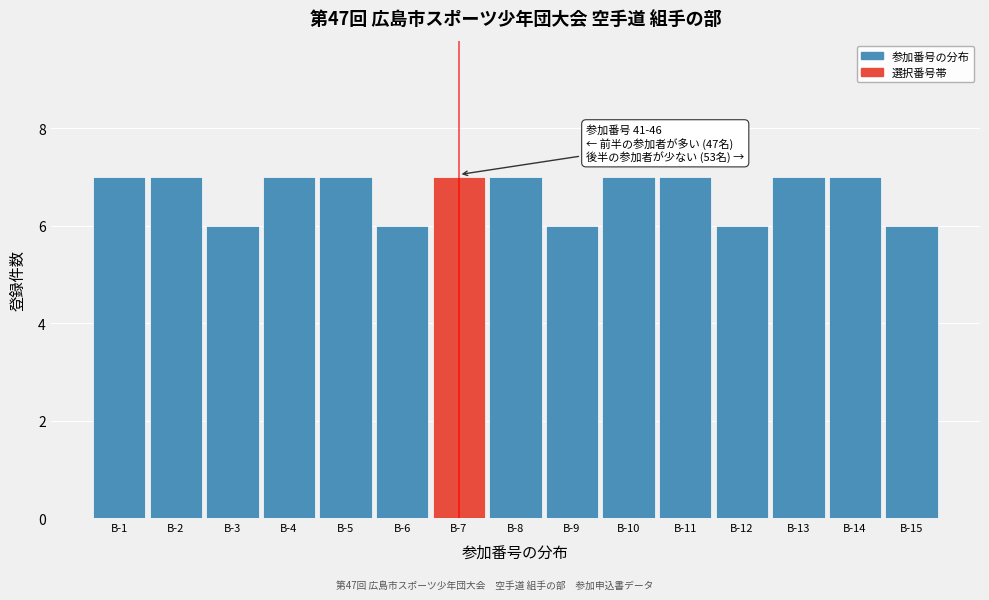

Reading left to right, what are all the values shown in this chart?

7	7	6	7	7	6	7	7	6	7	7	6	7	7	6